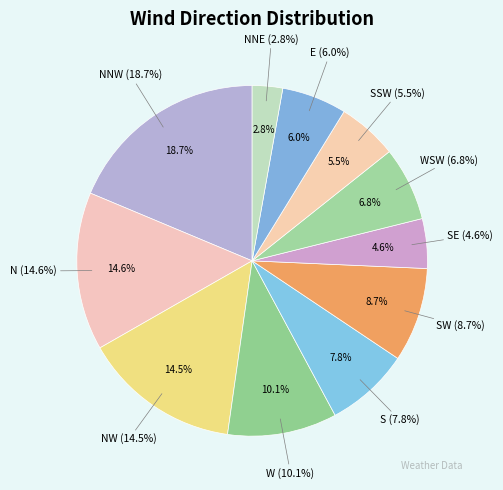

How many segments does this pie chart have?

11